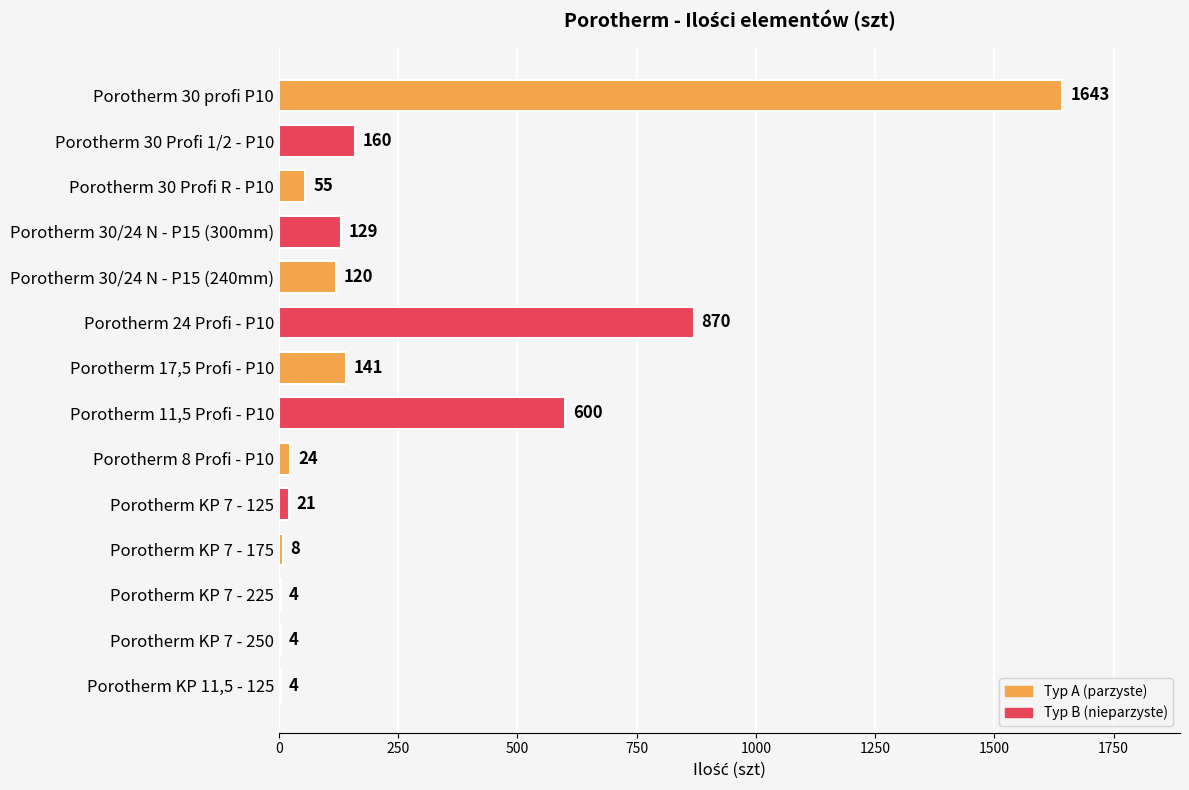

The chart shows a value of 4 at Porotherm KP 7 - 225. True or false?

True